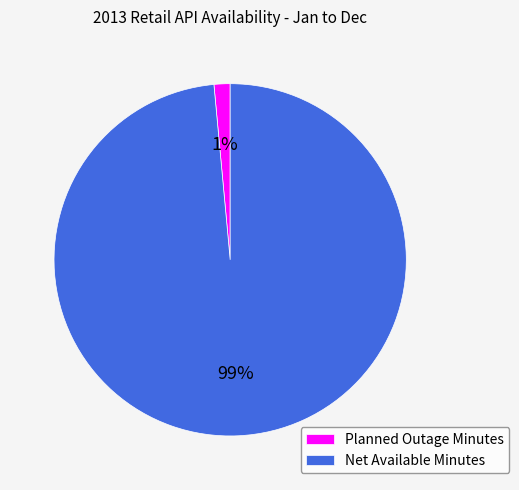

Rank the categories by value from highest to lowest.

Net Available Minutes, Planned Outage Minutes